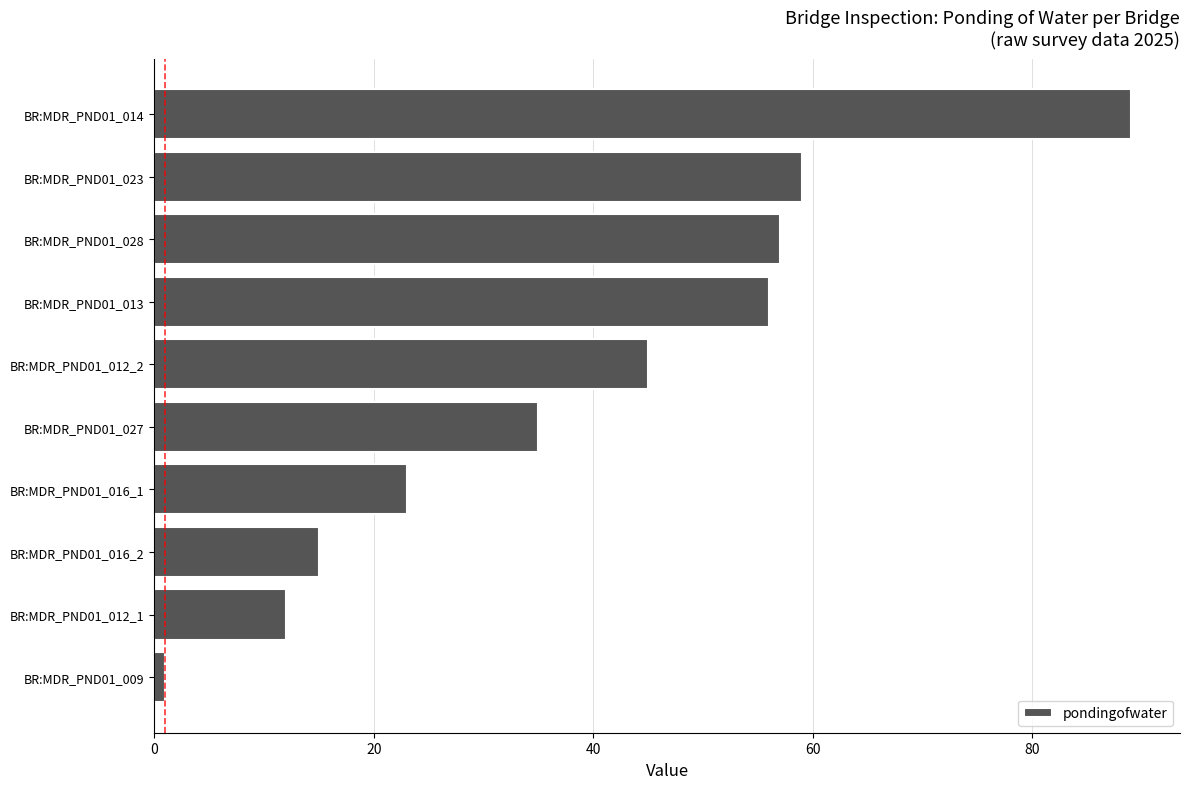

Which category has the highest value across all series?

BR:MDR_PND01_014